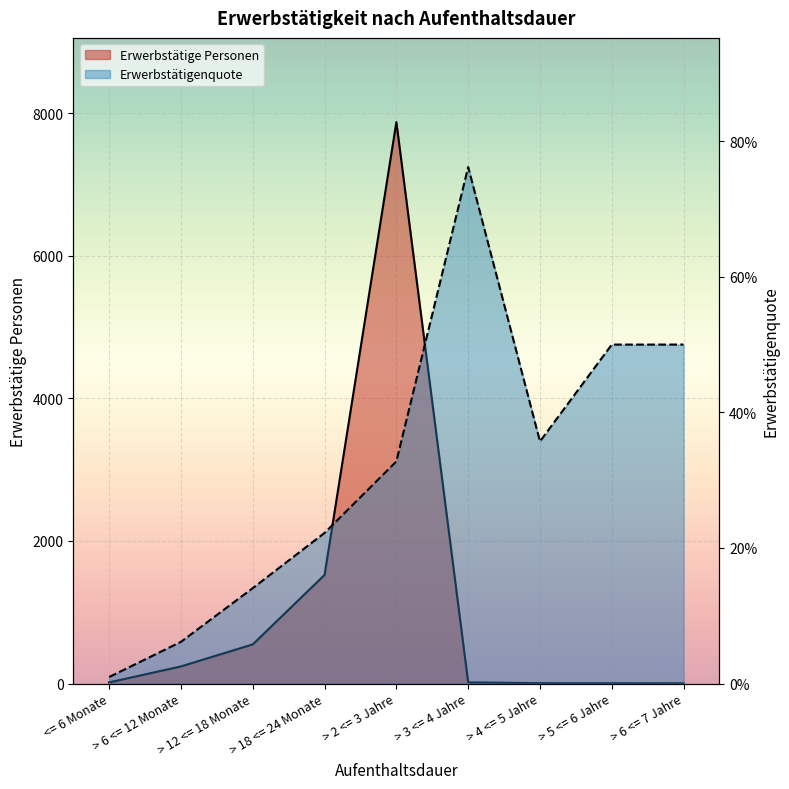

At which category does Erwerbstätigenquote reach its first local peak?

> 3 <= 4 Jahre